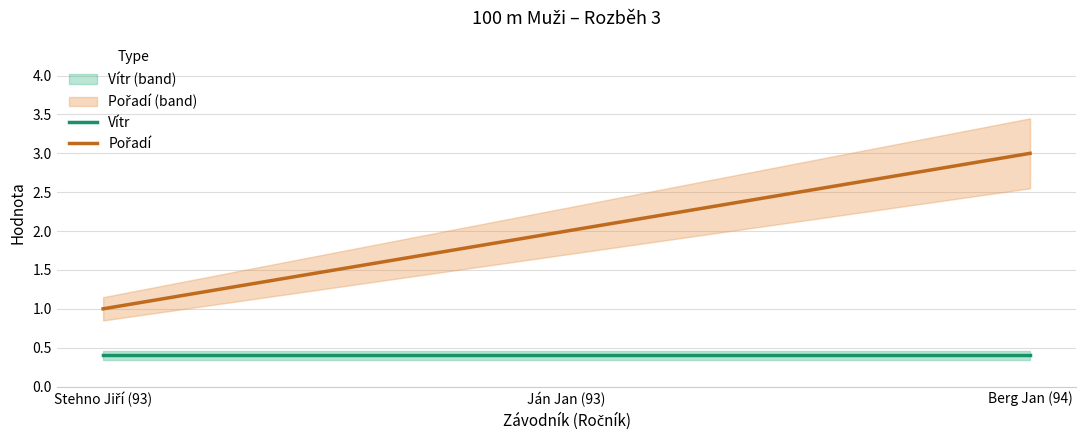

What is the average value of the Pořadí series?

2.0